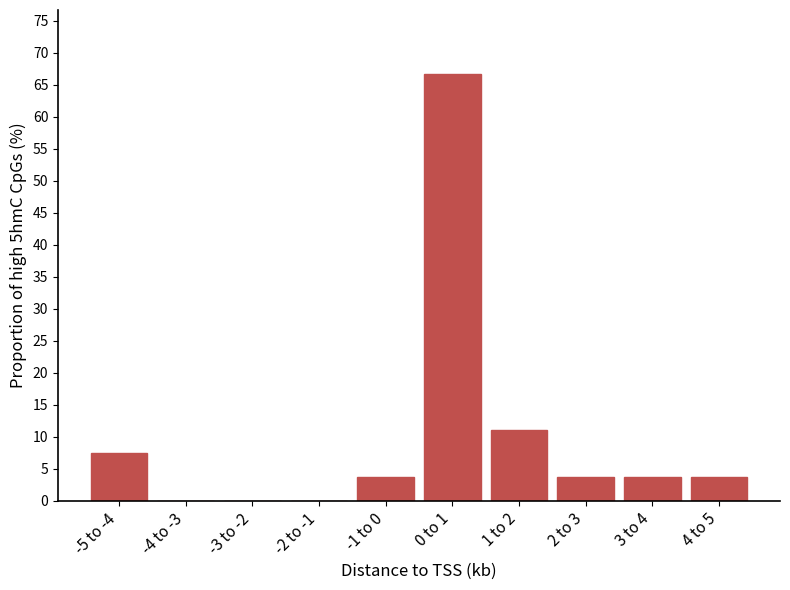

Reading left to right, extract all data points from this chart.

-5 to -4=7.4	-4 to -3=0.0	-3 to -2=0.0	-2 to -1=0.0	-1 to 0=3.7	0 to 1=66.7	1 to 2=11.1	2 to 3=3.7	3 to 4=3.7	4 to 5=3.7